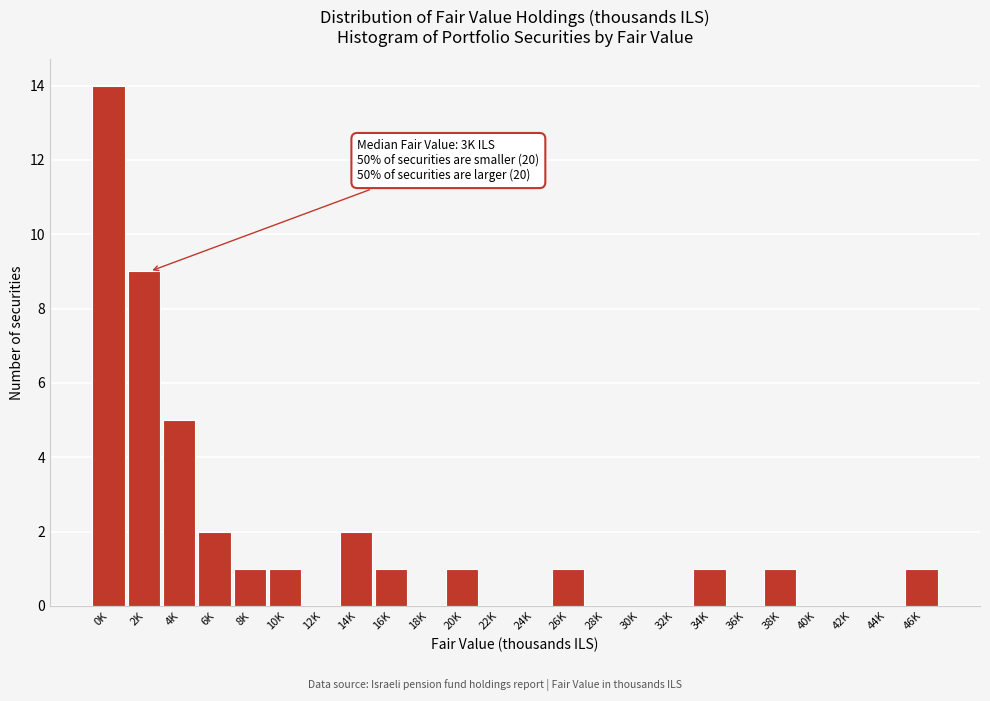

Reading left to right, transcribe all the data shown in this chart.

0K=14	2K=9	4K=5	6K=2	8K=1	10K=1	12K=0	14K=2	16K=1	18K=0	20K=1	22K=0	24K=0	26K=1	28K=0	30K=0	32K=0	34K=1	36K=0	38K=1	40K=0	42K=0	44K=0	46K=1